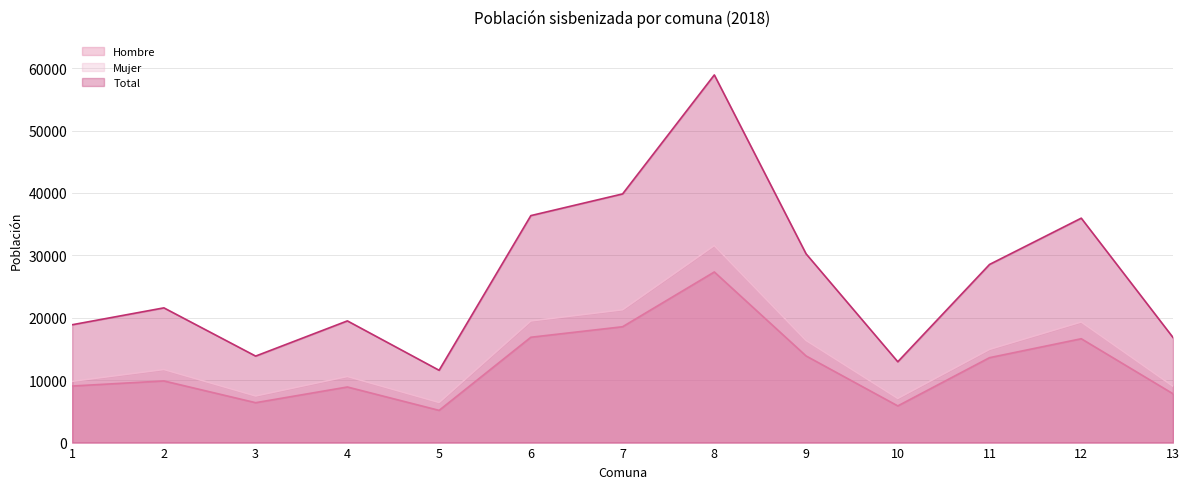

True or false: Hombre and Mujer intersect in this chart.

False